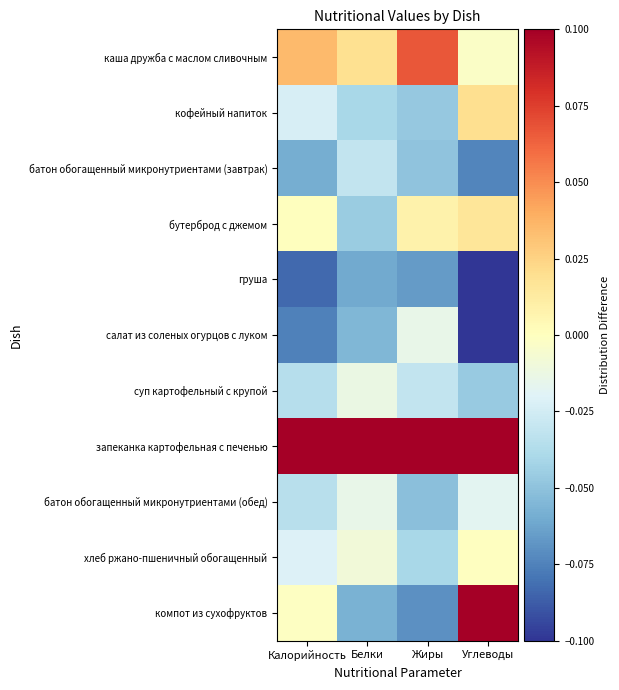

Which has a higher value, Калорийность or Углеводы?

Калорийность